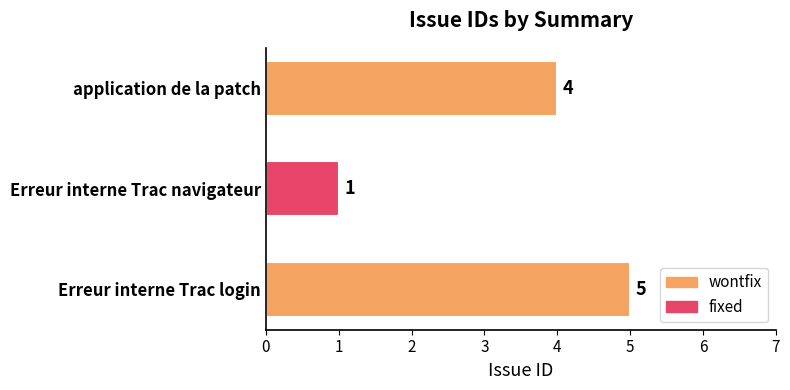

Which category has the highest value across all series?

Erreur interne Trac login